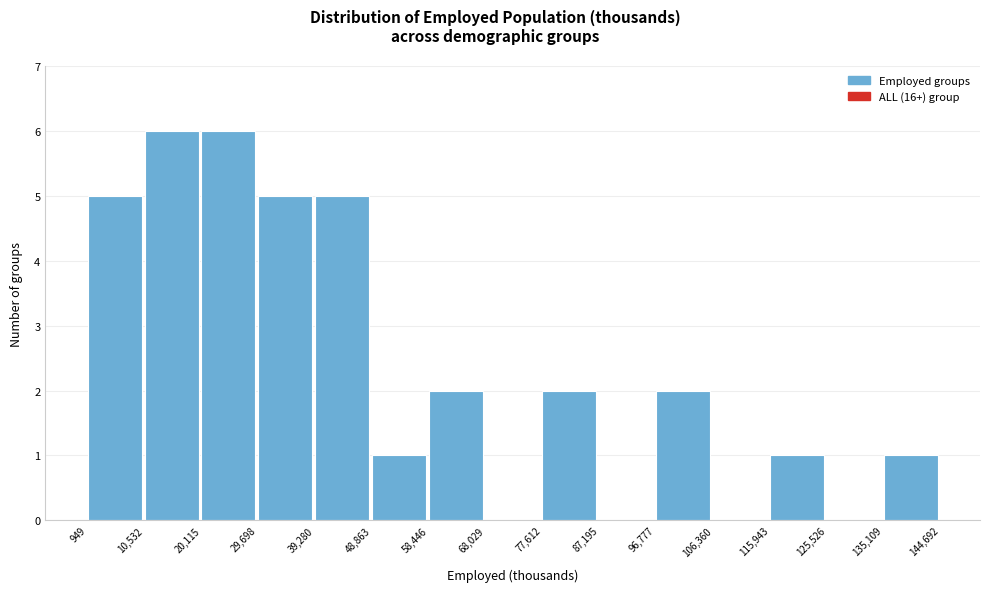

Reading left to right, list every bar in this chart as the range it spans on the x-axis followed by its height. The values are not printed on the chart, so give them approximately, as read against the axis.

949 to 10,532: 5
10,532 to 20,115: 6
20,115 to 29,698: 6
29,698 to 39,280: 5
39,280 to 48,863: 5
48,863 to 58,446: 1
58,446 to 68,029: 2
68,029 to 77,612: 0
77,612 to 87,195: 2
87,195 to 96,777: 0
96,777 to 106,360: 2
106,360 to 115,943: 0
115,943 to 125,526: 1
125,526 to 135,109: 0
135,109 to 144,692: 1